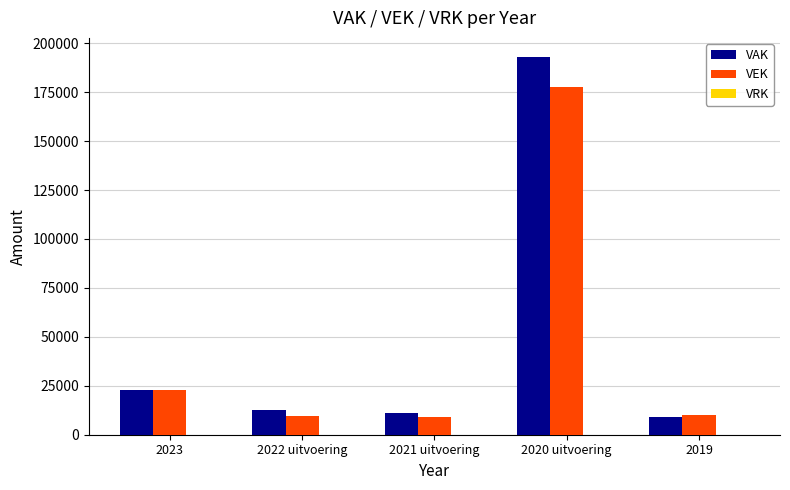

Are the bars horizontal?

No